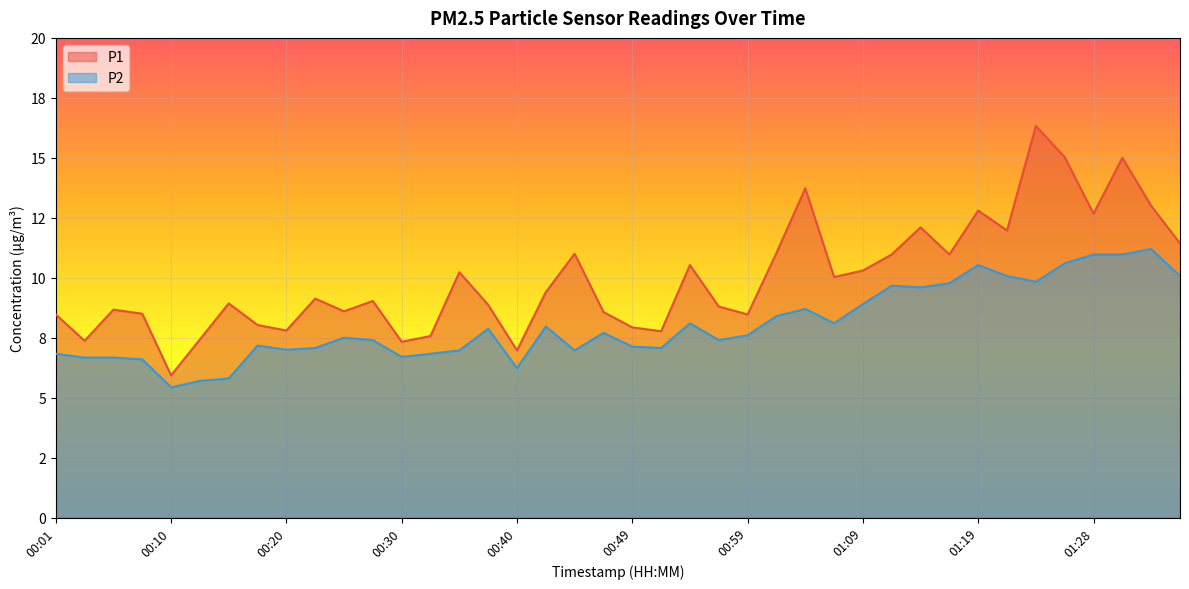

Is it true that P1 equals 15.0 at 01:31?

True